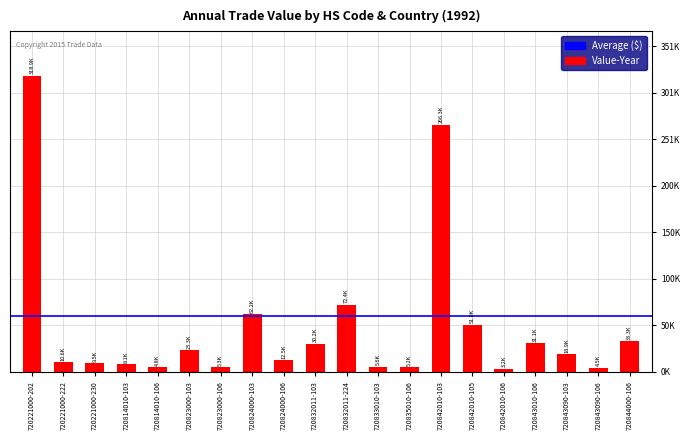

Does the chart contain any negative values?

No